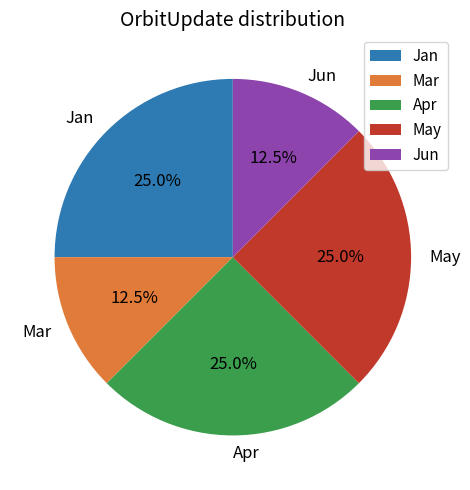

What is the ratio of the value at Apr to the value at May?

1.0